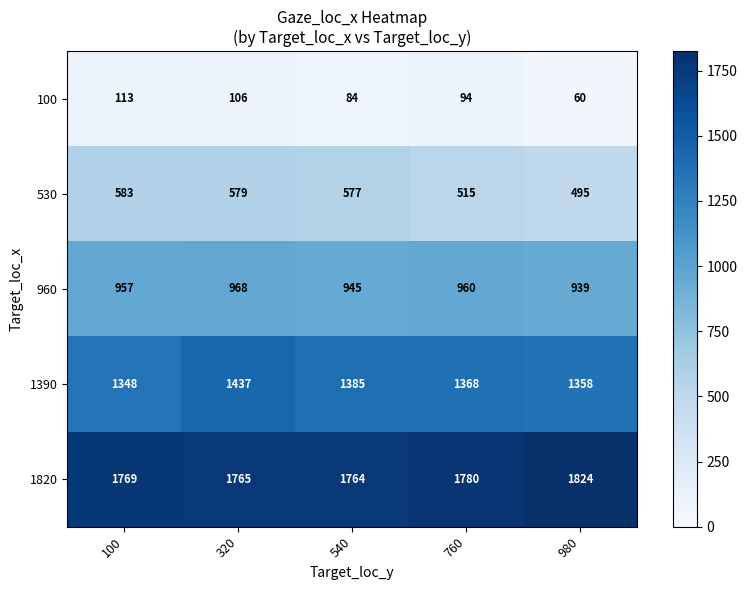

What is the sum of all 100 values?

457